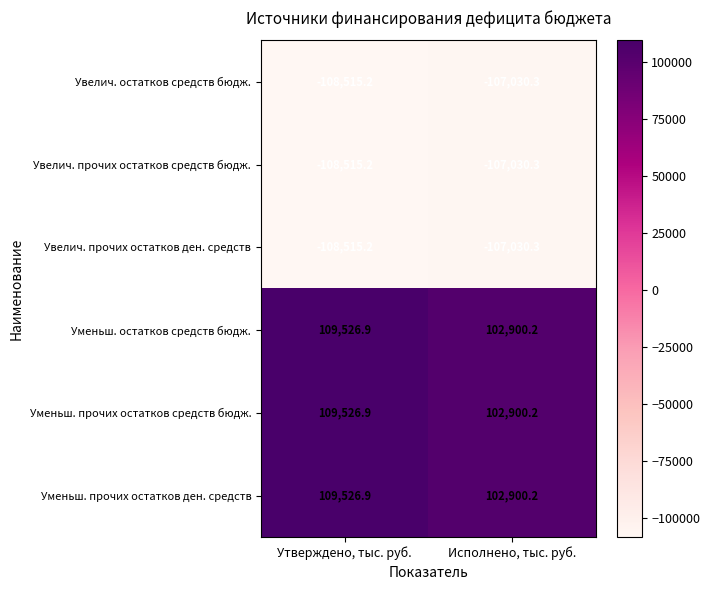

Is the value of Уменьш. остатков средств бюдж. at Исполнено, тыс. руб. greater than the value of Уменьш. прочих остатков ден. средств at Утверждено, тыс. руб.?

No